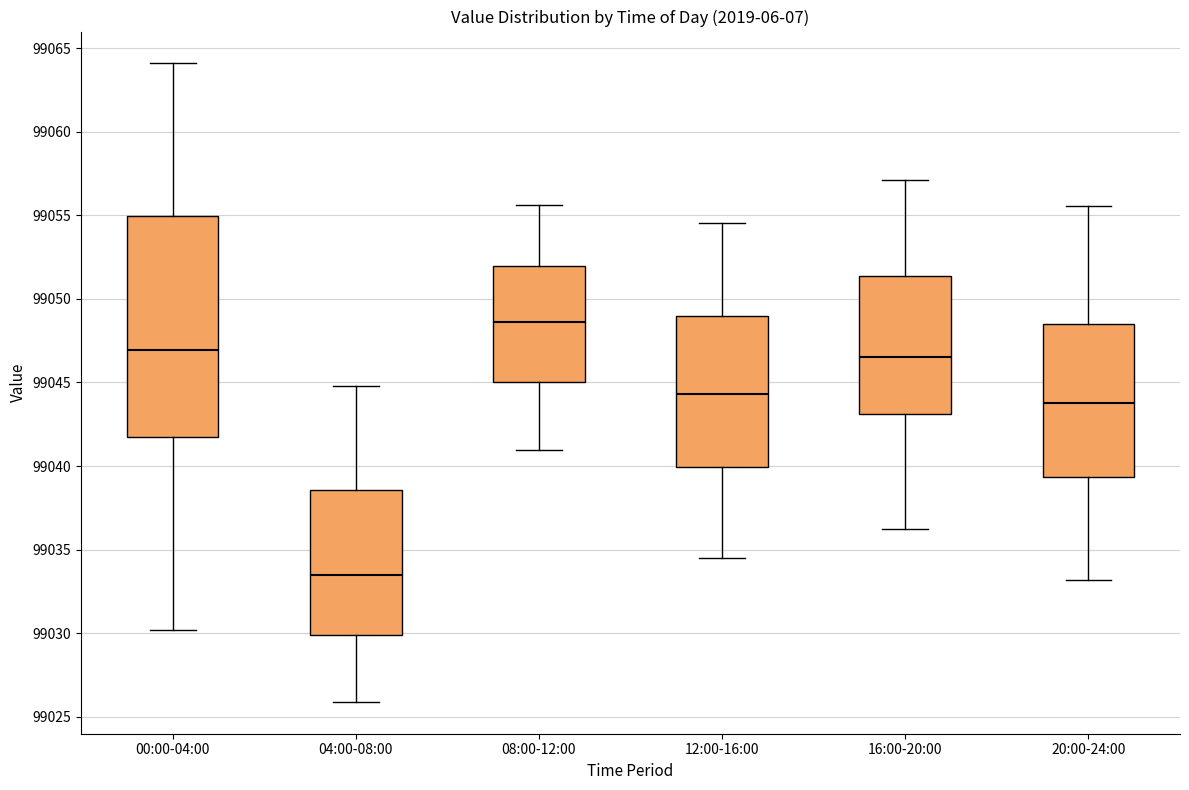

Which box has the lowest median line?

04:00-08:00